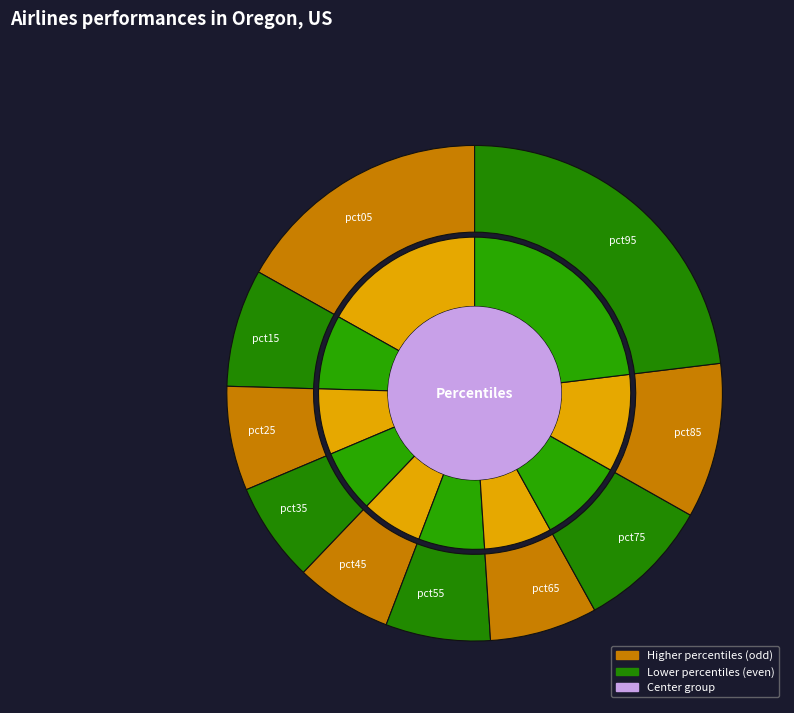

Rank the categories by value from highest to lowest.

pct95, pct05, pct85, pct75, pct15, pct65, pct55, pct25, pct35, pct45